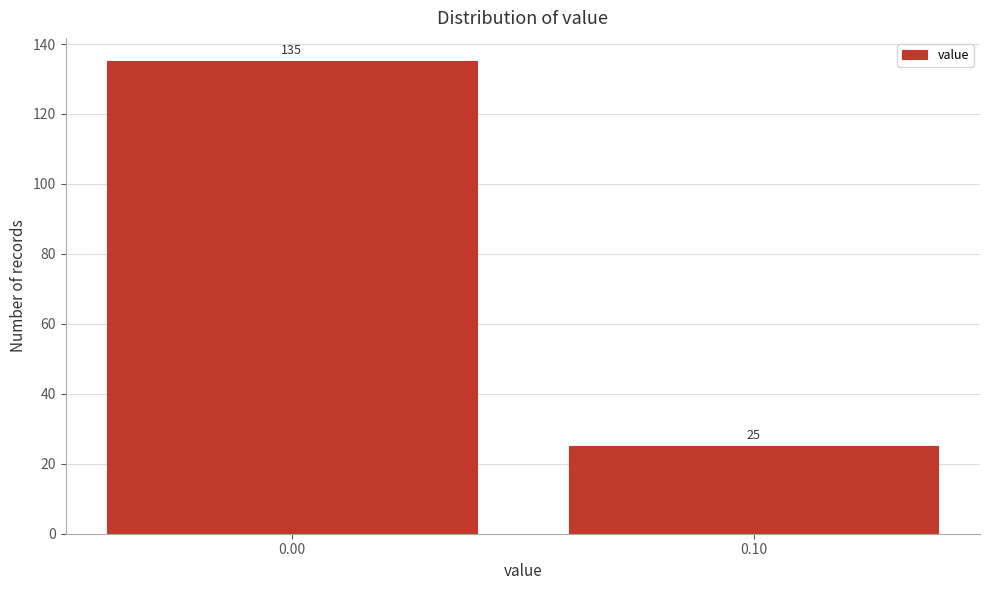

Reading left to right, extract all data points from this chart.

0.00=135	0.10=25